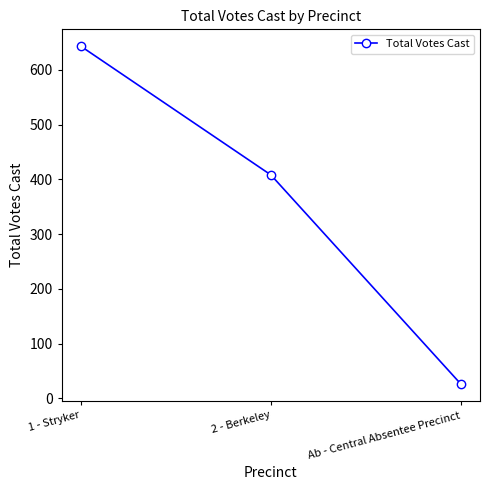

Rank the categories by value from lowest to highest.

Ab - Central Absentee Precinct, 2 - Berkeley, 1 - Stryker